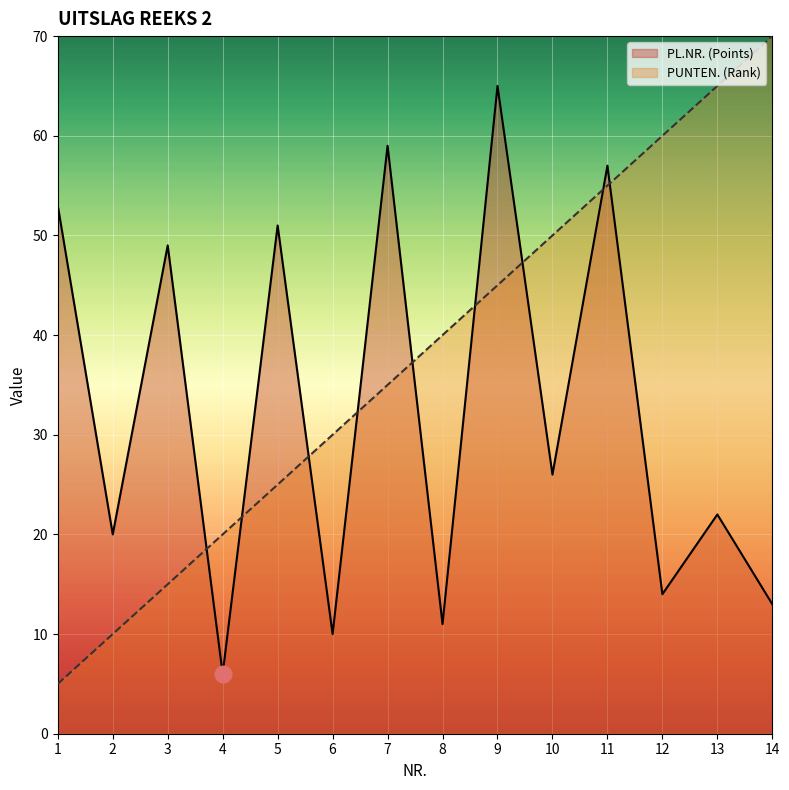

Between which two adjacent categories do PL.NR. (Points) and PUNTEN. (Rank) first intersect?

3 and 4